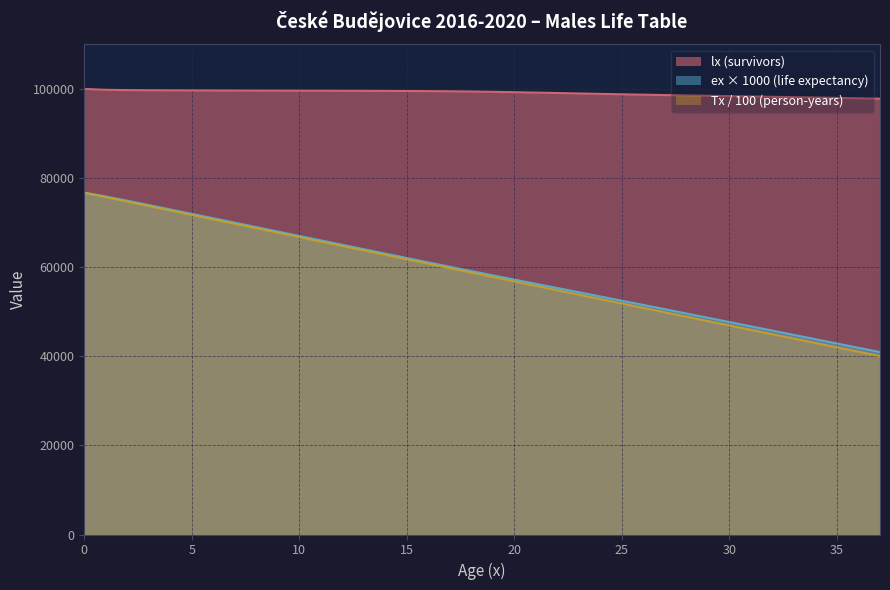

Reading left to right, what are all the values shown in this chart?

lx: 0=100000.0	1=99802.4	2=99734.6	3=99703.0	4=99683.2	5=99667.0	6=99651.7	7=99637.3	8=99624.8	9=99614.0	10=99604.1	11=99594.3	12=99583.8	13=99571.4	14=99555.7	15=99534.7	16=99506.0	17=99466.4	18=99413.5	19=99346.1	20=99265.3	21=99174.5	22=99078.6	23=98981.8	24=98886.6	25=98794.1	26=98705.0	27=98619.5	28=98537.3	29=98458.0	30=98380.5	31=98303.7	32=98226.5	33=98147.9	34=98067.0	35=97982.6	36=97893.8	37=97799.7
ex: 0=76704.7	1=75856.3	2=74907.5	3=73931.1	4=72945.7	5=71957.5	6=70968.5	7=69978.6	8=68987.4	9=67994.8	10=67001.5	11=66008.0	12=65015.0	13=64023.0	14=63033.0	15=62046.2	16=61064.0	17=60088.0	18=59119.8	19=58159.5	20=57206.5	21=56258.4	22=55312.3	23=54365.9	24=53417.8	25=52467.3	26=51514.3	27=50558.5	28=49600.2	29=48639.8	30=47677.7	31=46714.6	32=45750.9	33=44787.1	34=43823.7	35=42861.0	36=41899.4	37=40939.3
Tx: 0=76704.7	1=75706.4	2=74708.7	3=73711.5	4=72714.6	5=71717.9	6=70721.3	7=69724.8	8=68728.5	9=67732.3	10=66736.2	11=65740.2	12=64744.3	13=63748.6	14=62752.9	15=61757.5	16=60762.3	17=59767.4	18=58773.0	19=57779.2	20=56786.2	21=55794.0	22=54802.7	23=53812.4	24=52823.1	25=51834.7	26=50847.2	27=49860.5	28=48874.8	29=47889.8	30=46905.6	31=45922.2	32=44939.5	33=43957.6	34=42976.6	35=41996.3	36=41016.9	37=40038.5